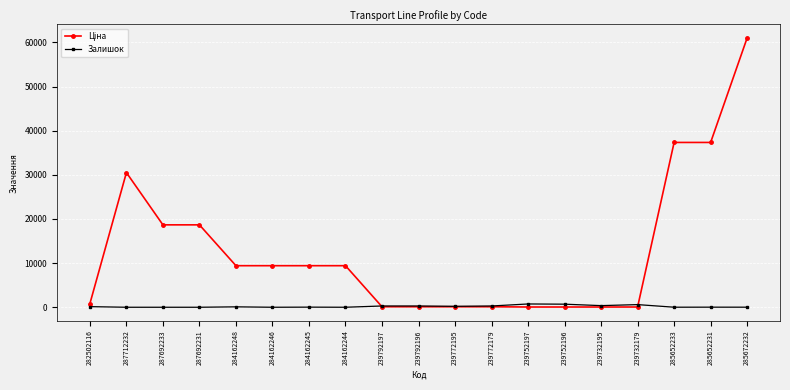

What position from the right is 284162248?

15